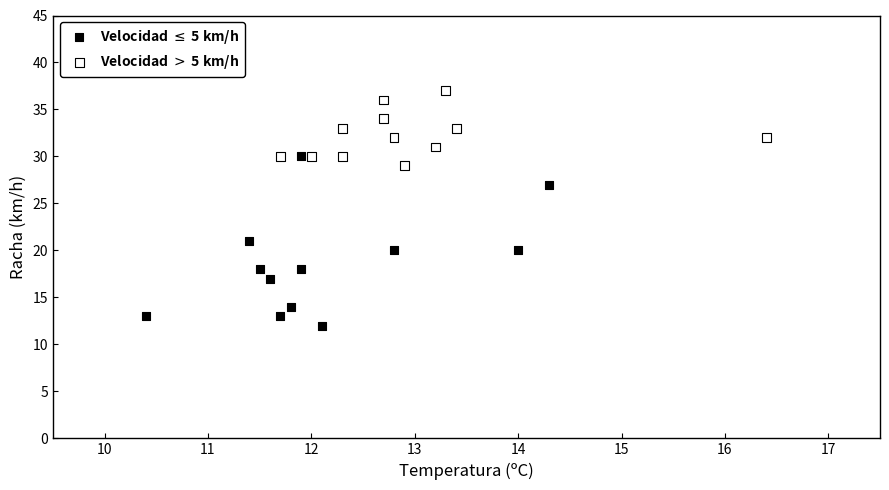

What are all the series names shown in the legend?

Velocidad $\leq$ 5 km/h, Velocidad $>$ 5 km/h